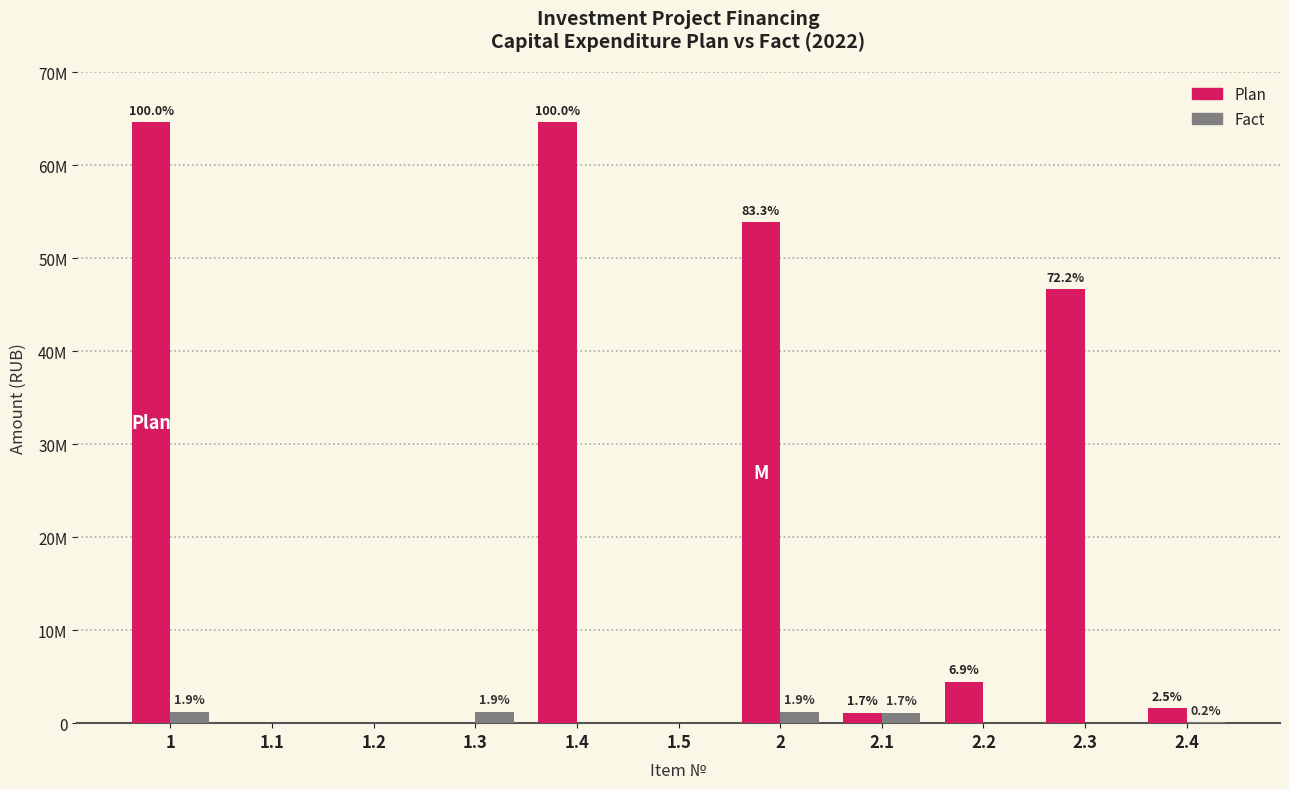

What are all the series names shown in the legend?

Plan, Fact